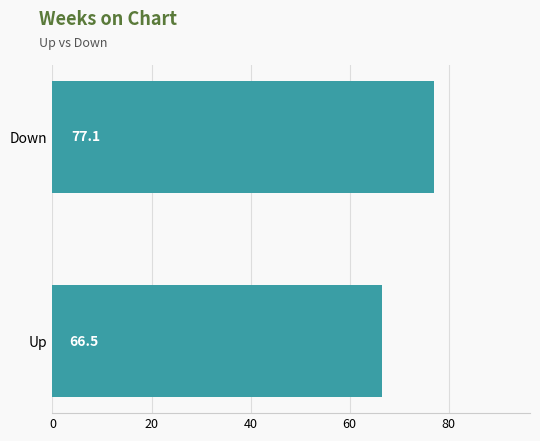

Count the number of categories in the chart.

2